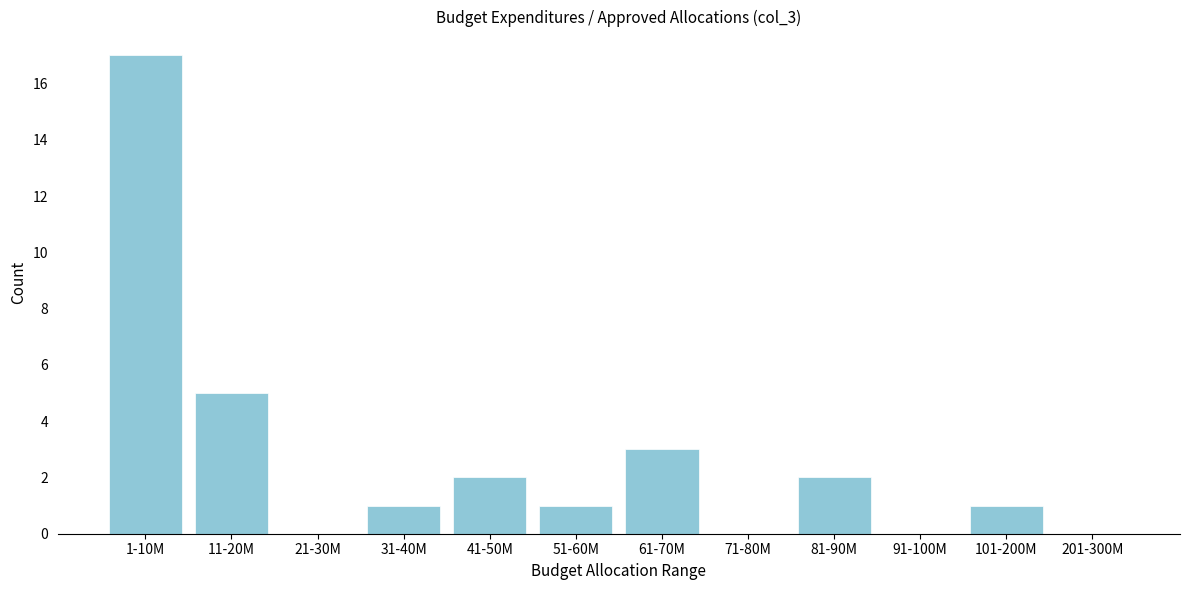

Reading right to left, what are all the values shown in this chart?

201-300M=0	101-200M=1	91-100M=0	81-90M=2	71-80M=0	61-70M=3	51-60M=1	41-50M=2	31-40M=1	21-30M=0	11-20M=5	1-10M=17